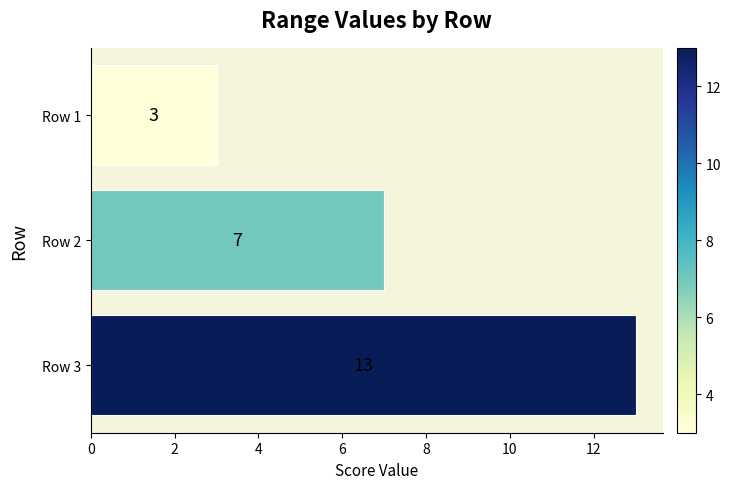

Is it true that the value at Row 1 is 1?

False